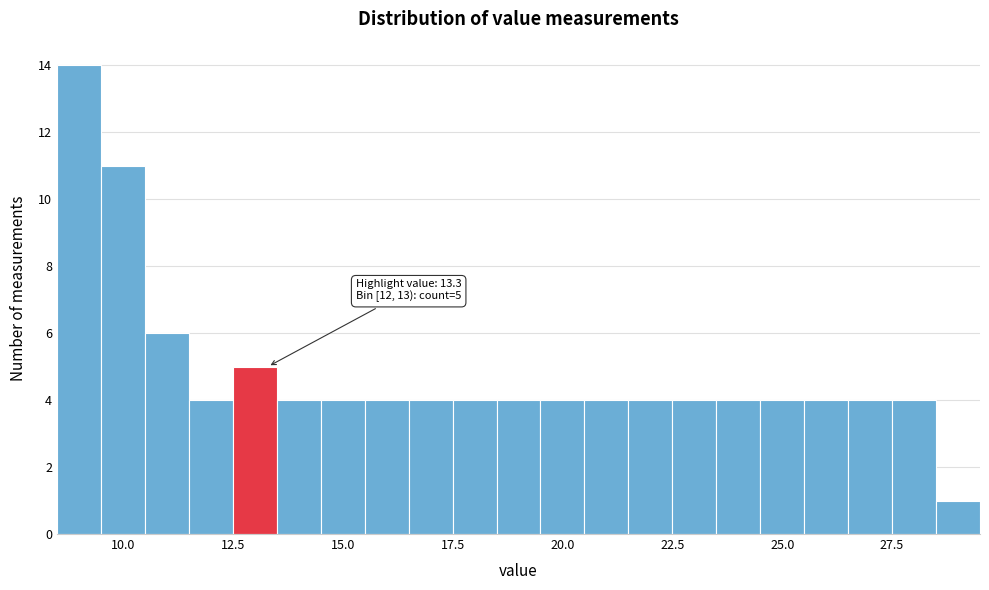

Read against the x-axis, roughly where is the centre of the tallest bar?

9.0